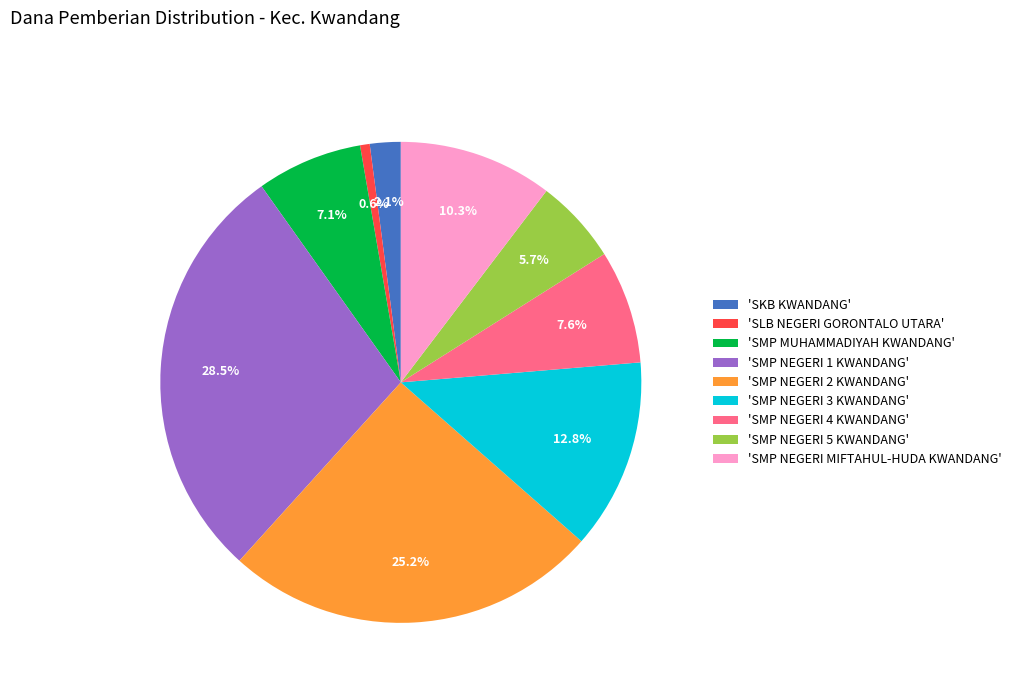

Which slice is the largest?

'SMP NEGERI 1 KWANDANG'